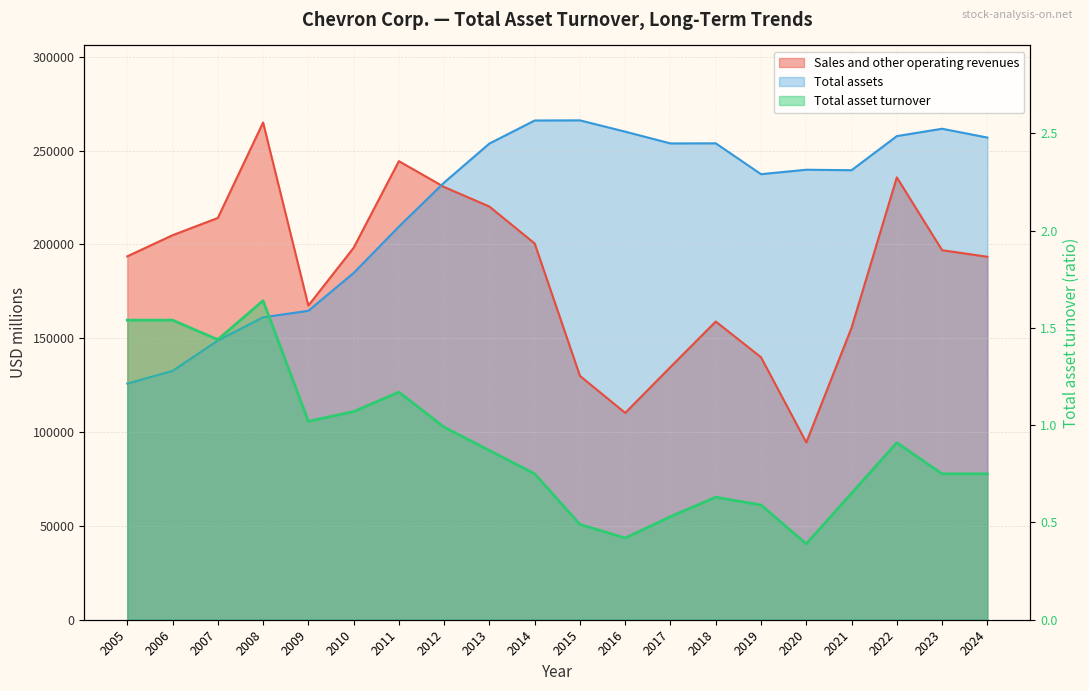

What is the maximum value shown in the chart?

266103.0